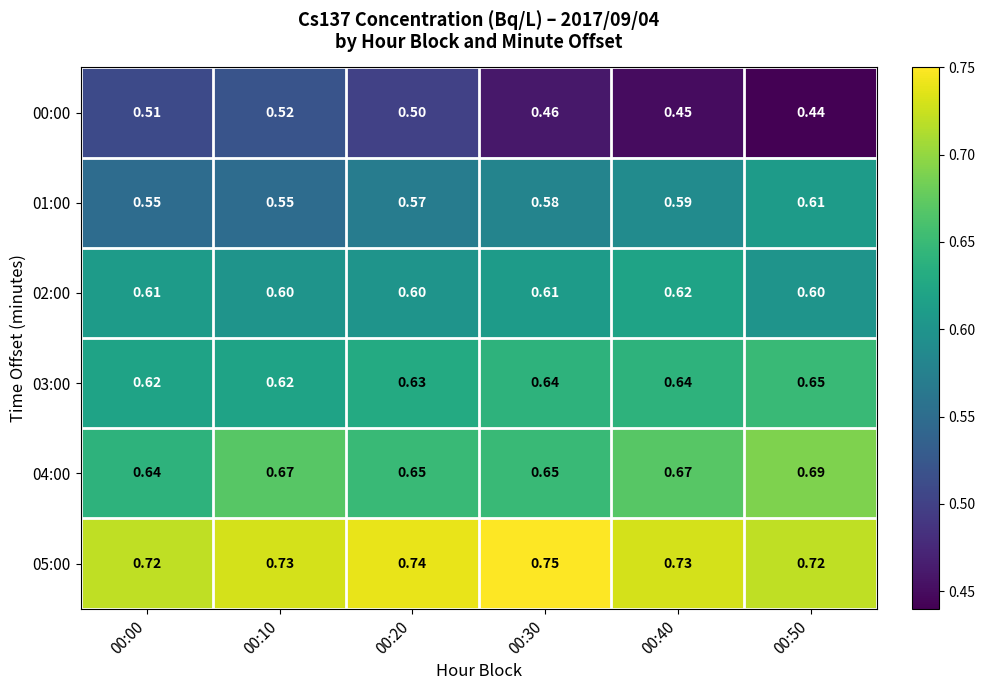

Is the value of 02:00 at 00:20 greater than the value of 03:00 at 00:40?

No